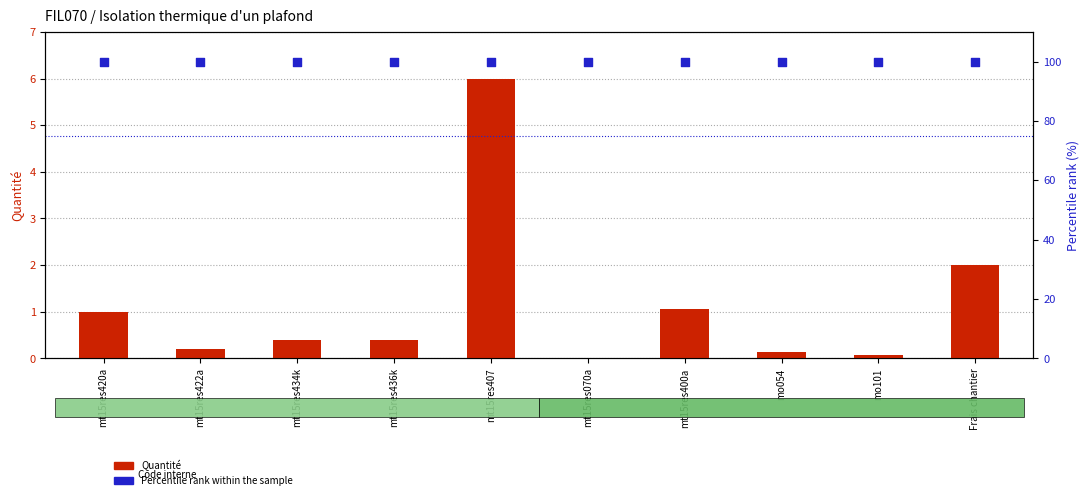

Which series has the widest spread of Y values?

Quantité